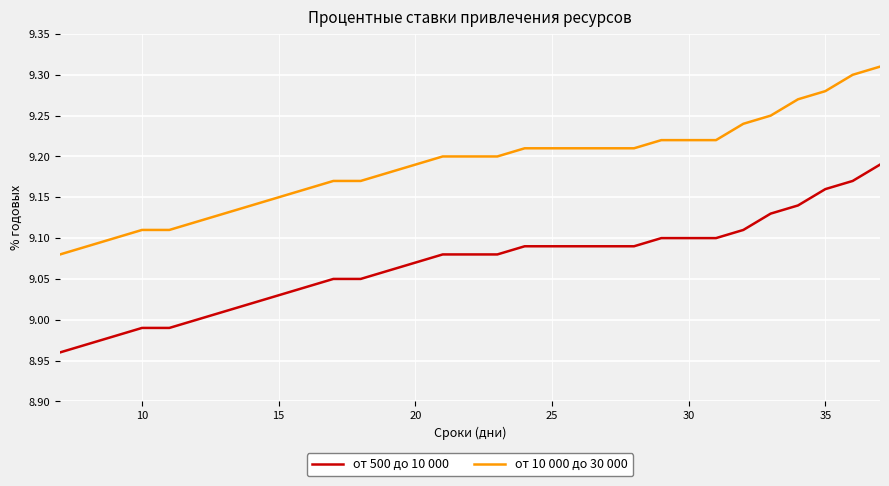

Which series has the largest total across all categories?

от 10 000 до 30 000